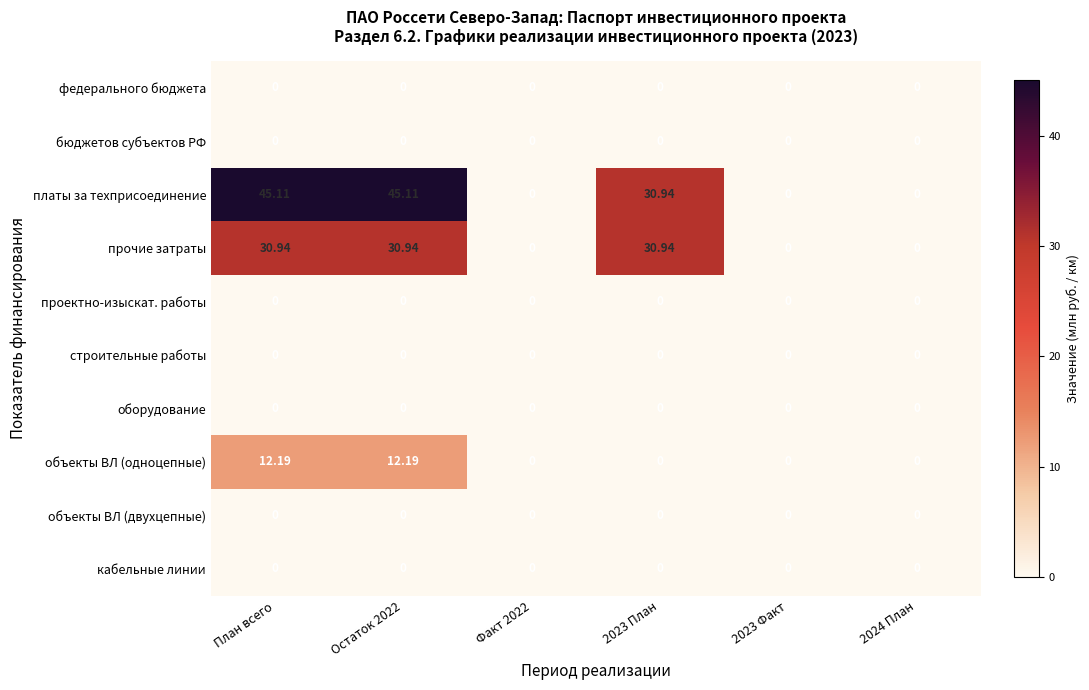

Count the number of data series in this chart.

10